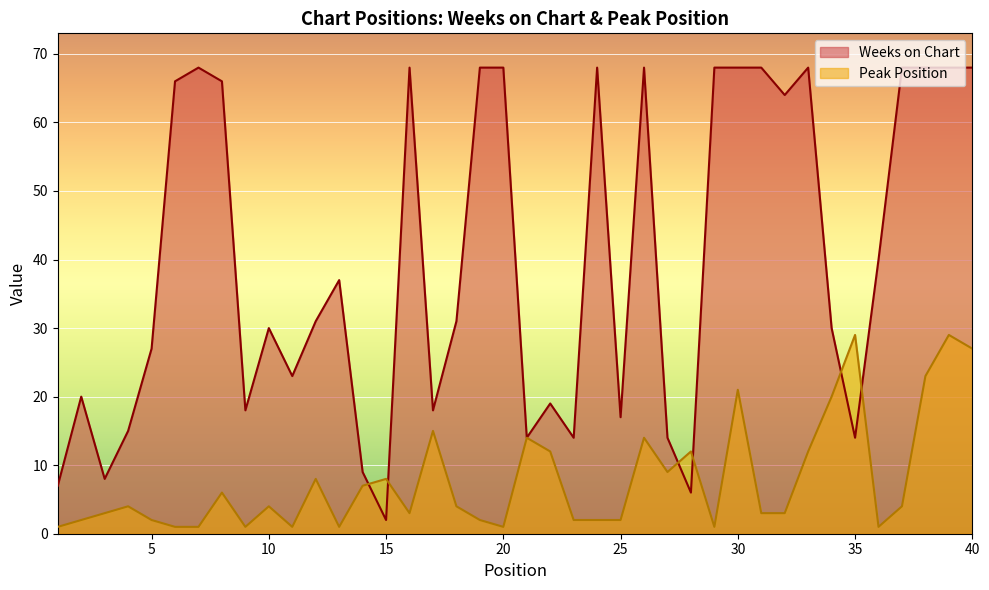

True or false: Weeks on Chart and Peak Position cross at least once.

True